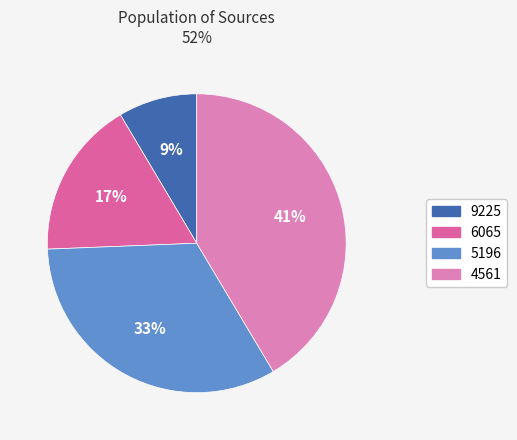

Is there any slice that represents more than half of the pie?

No